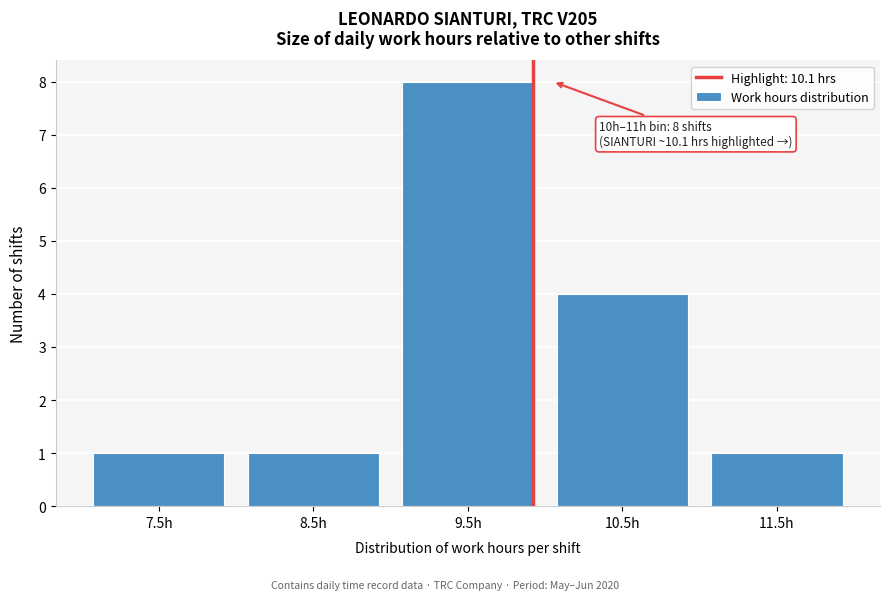

Reading right to left, list all the values displayed in this chart.

1	4	8	1	1